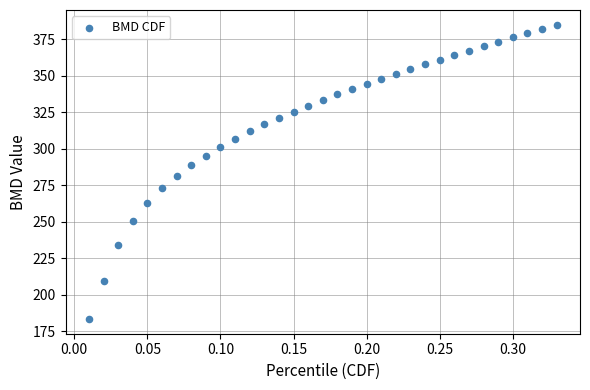

What is the range of Y values (max minus min)?

201.4